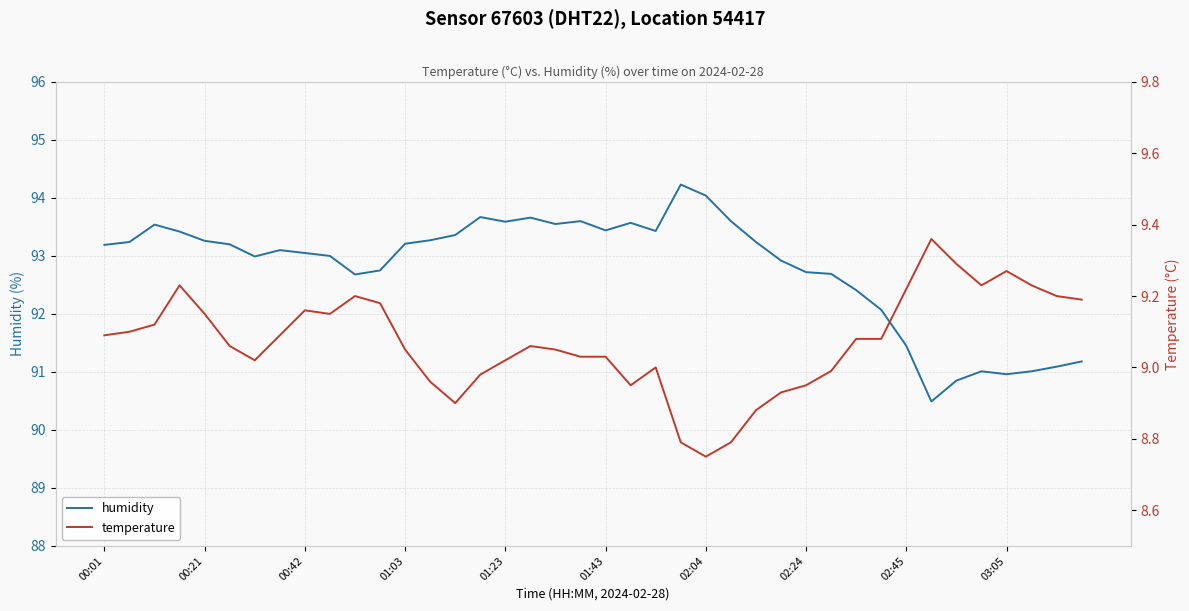

The value of humidity at 00:01 is 93.2. True or false?

True